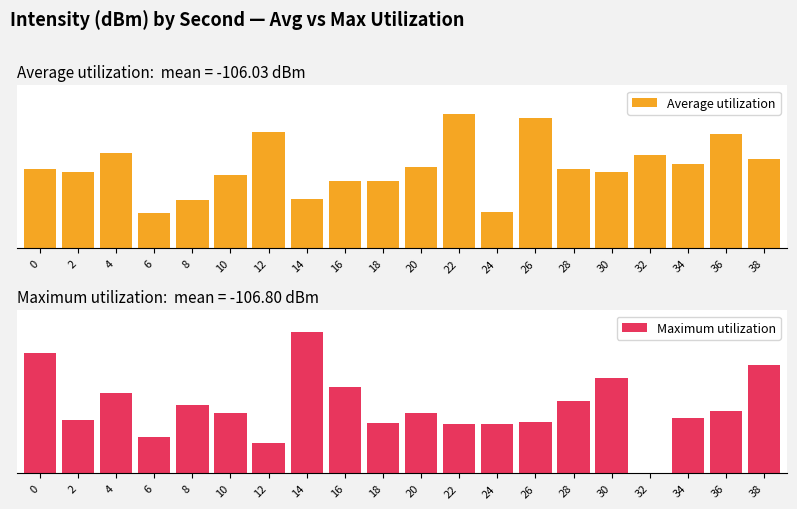

What is the average value of the Average utilization series?

57.4